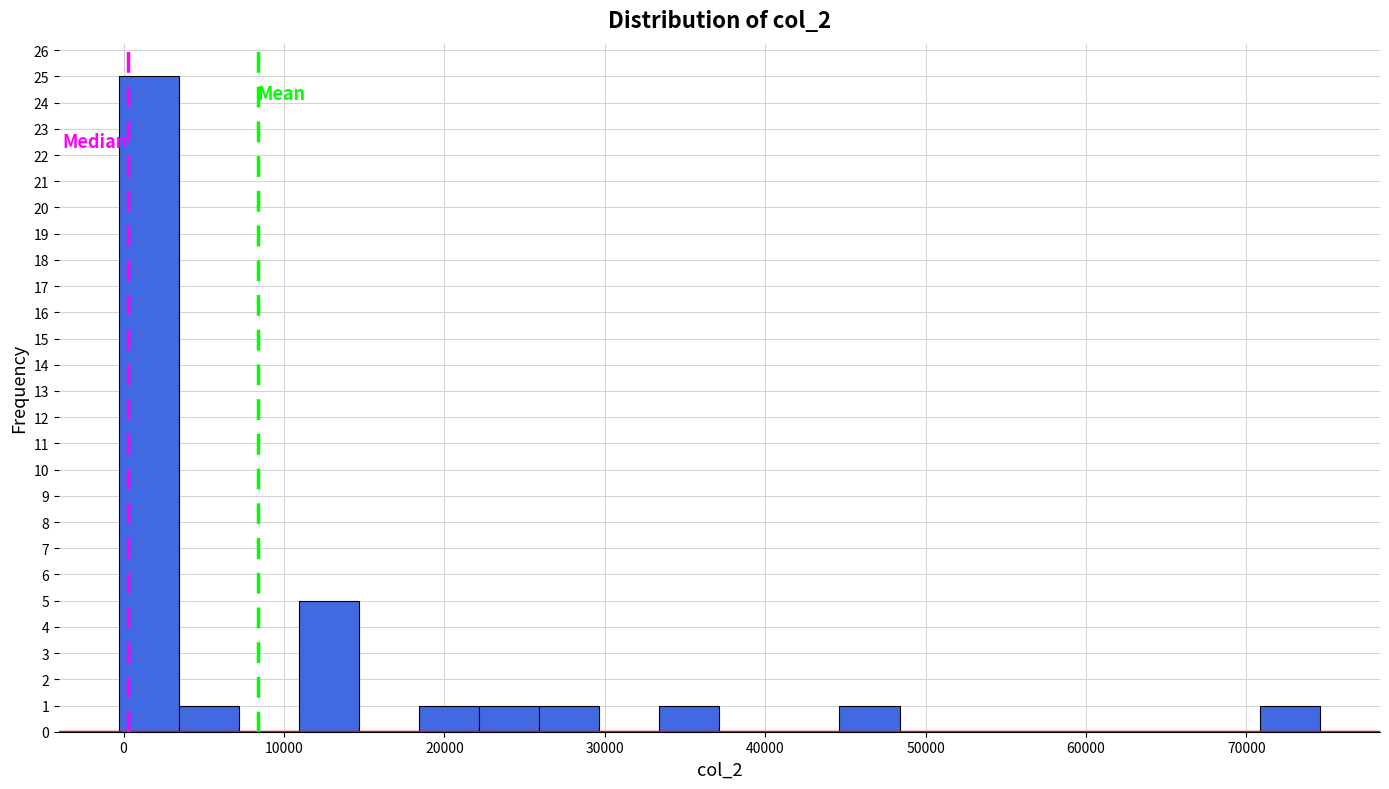

Read against the x-axis, roughly where is the centre of the tallest bar?

2000